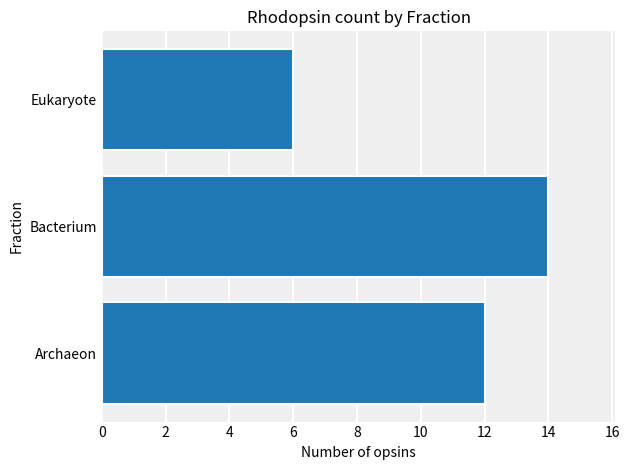

Which category has the highest value across all series?

Bacterium